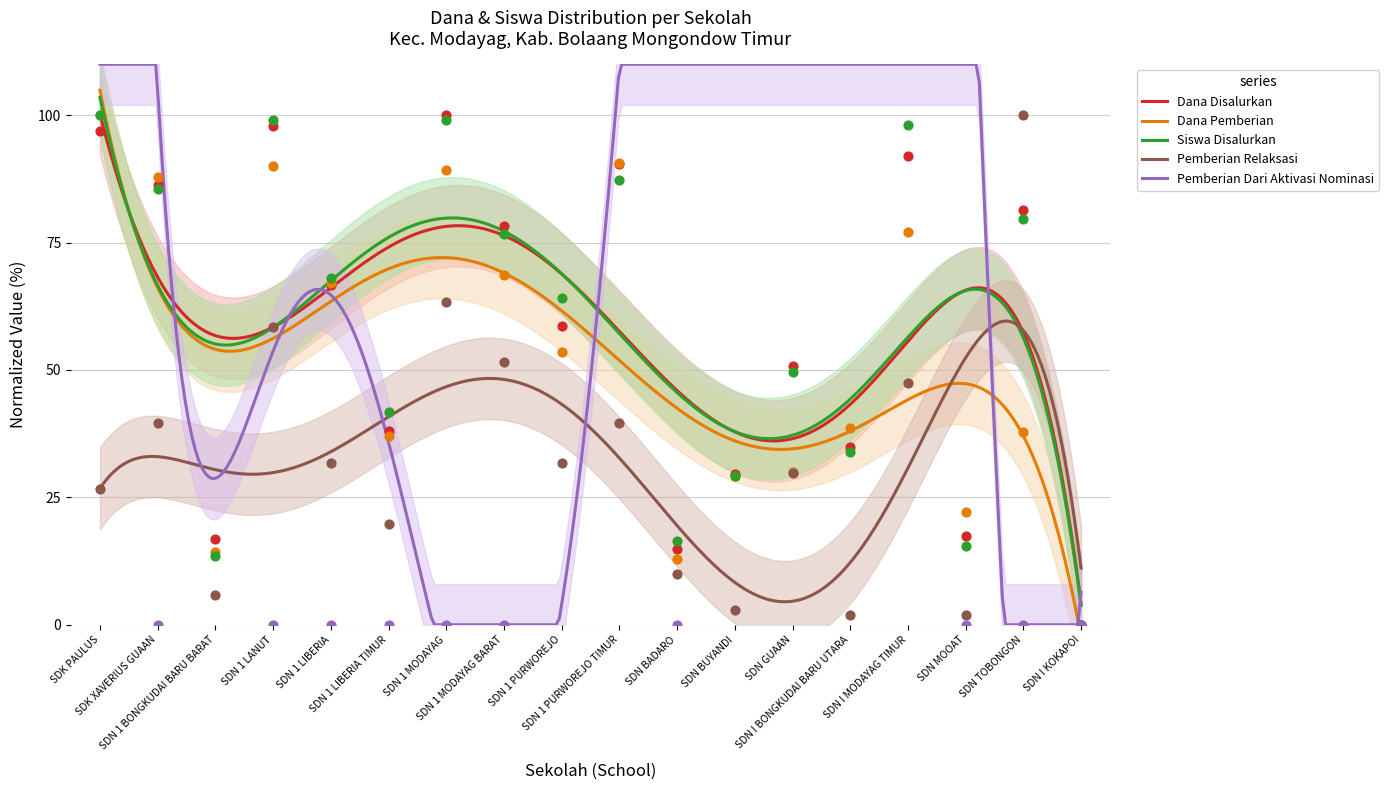

Is the value of Siswa Disalurkan at SDN GUAAN greater than the value of Dana Pemberian at SDN GUAAN?

Yes